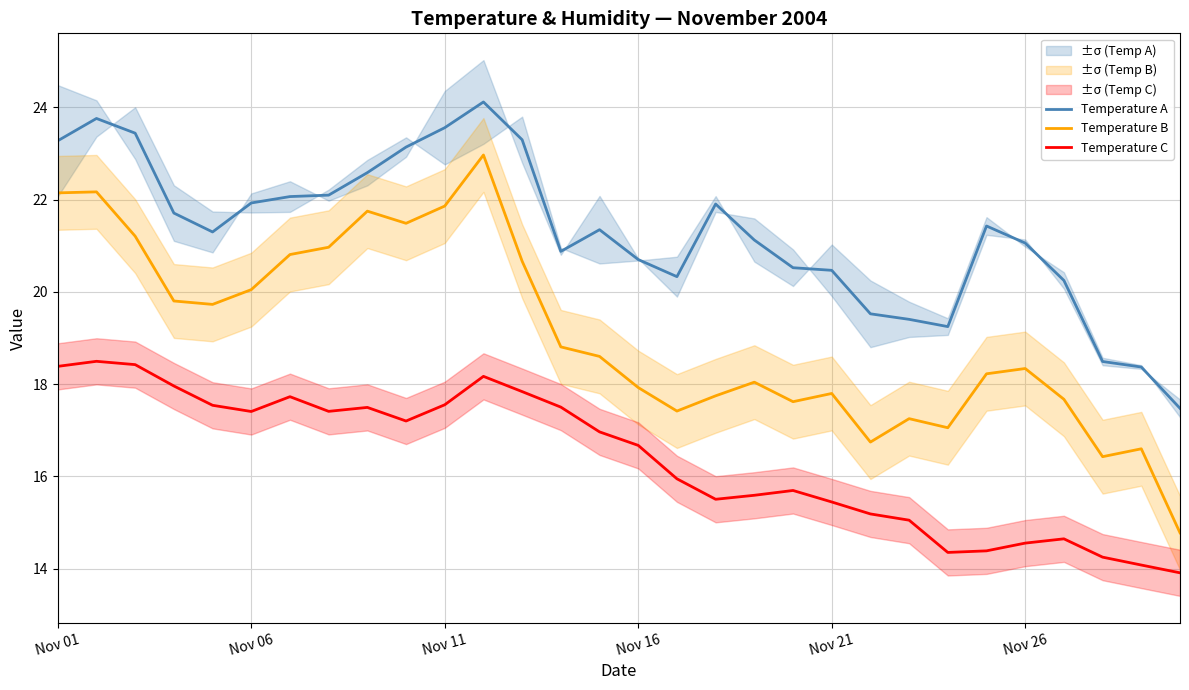

The Temperature A series shows 23.6 at Nov 11. True or false?

True